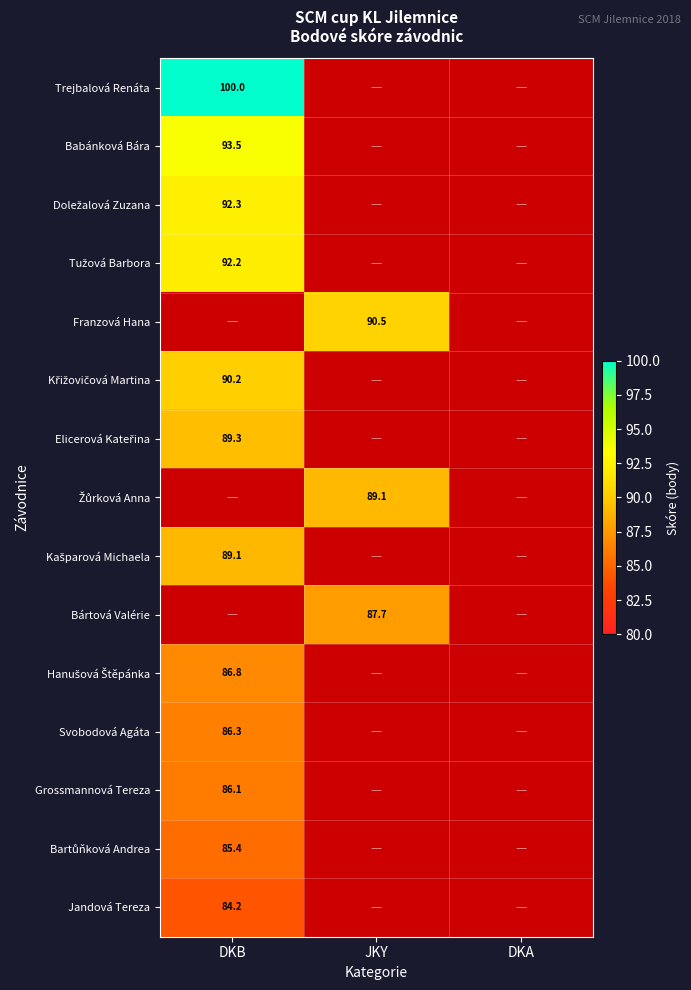

The Bártová Valérie series shows 87.7 at JKY. True or false?

True